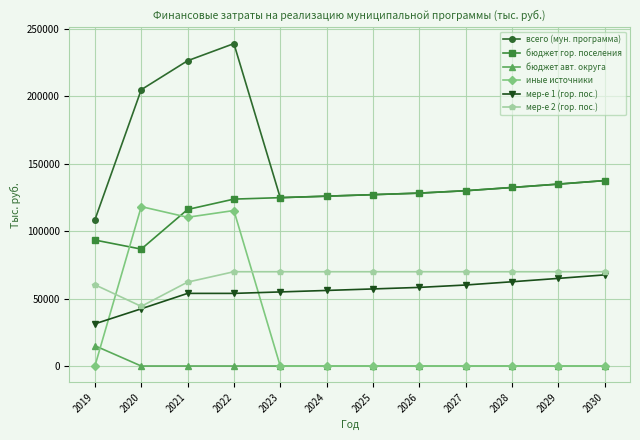

The всего (мун. программа) series shows 127058.9 at 2025. True or false?

True